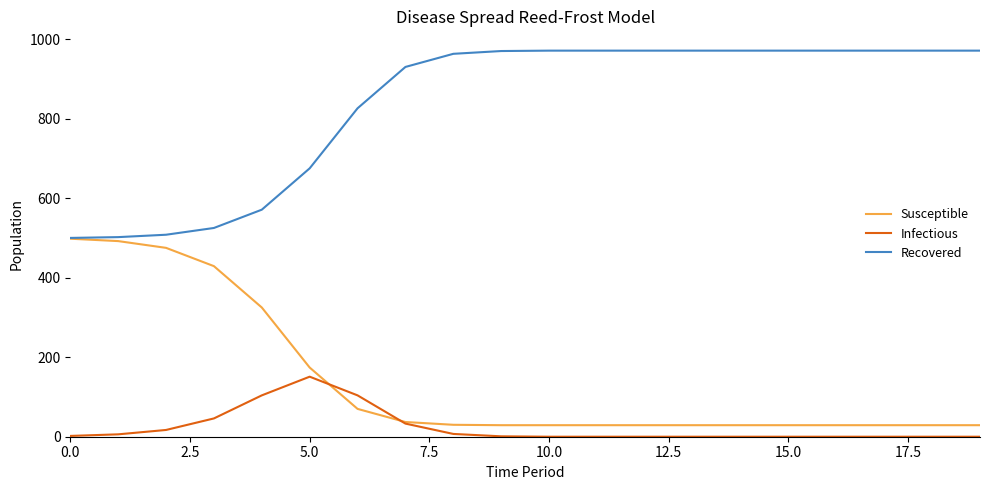

List the series in order of their peak value, lowest first.

Infectious, Susceptible, Recovered